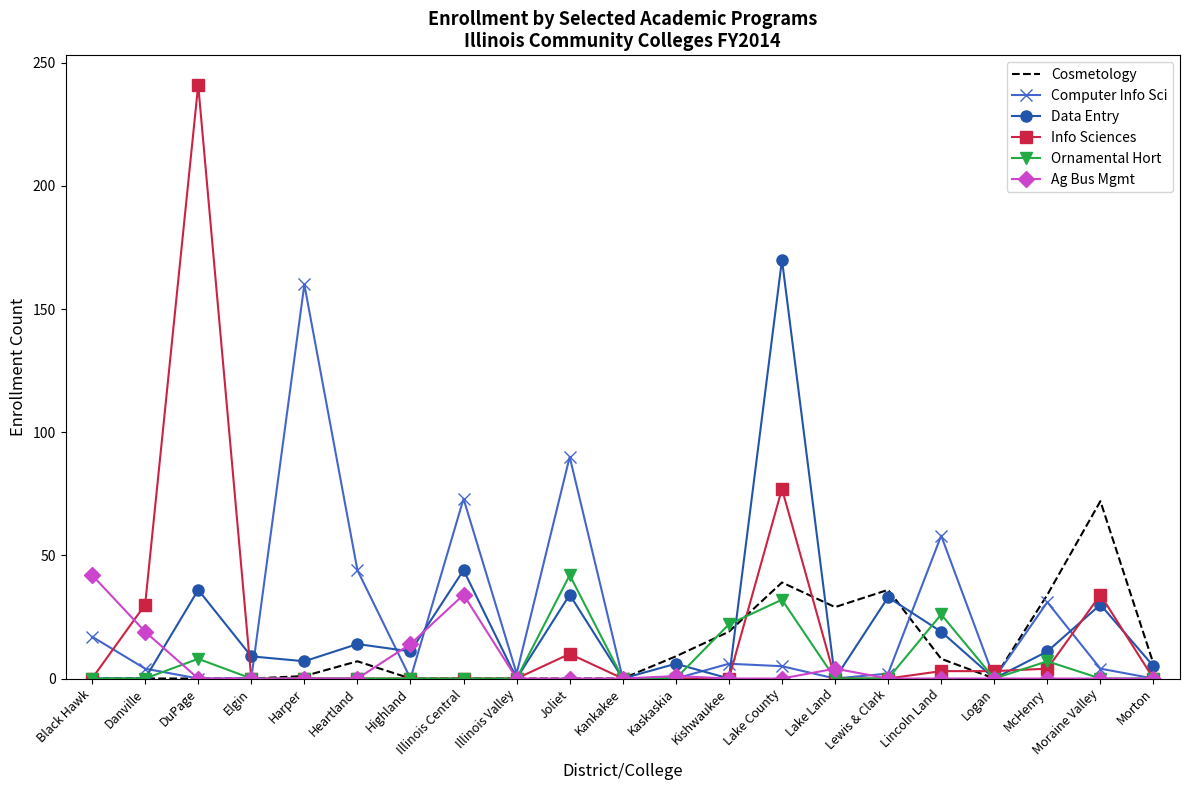

Which label corresponds to the largest value in the chart?

DuPage